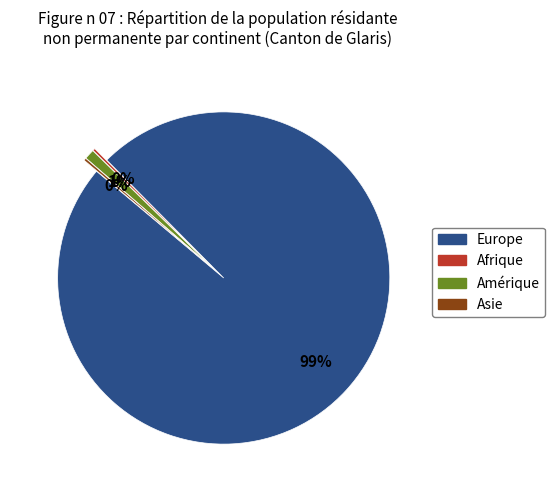

Is there any slice that represents more than half of the pie?

Yes